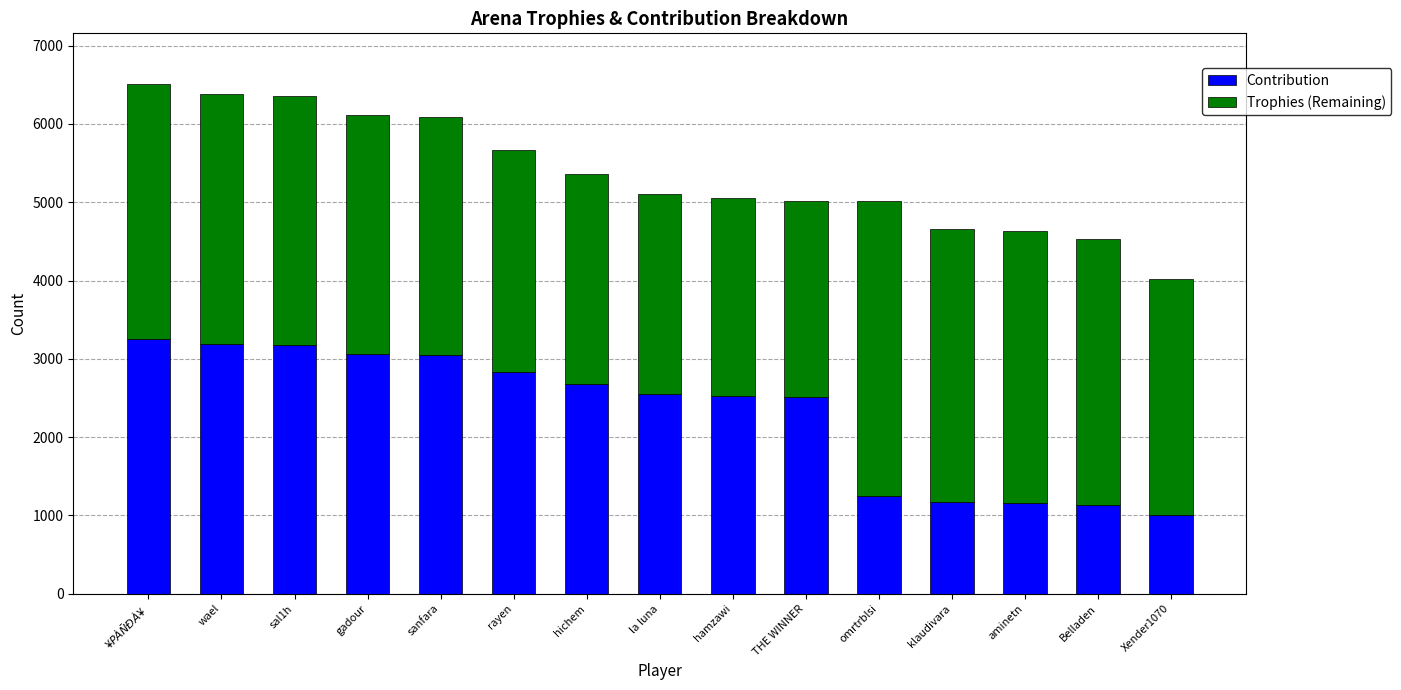

Does the chart contain stacked bars?

Yes